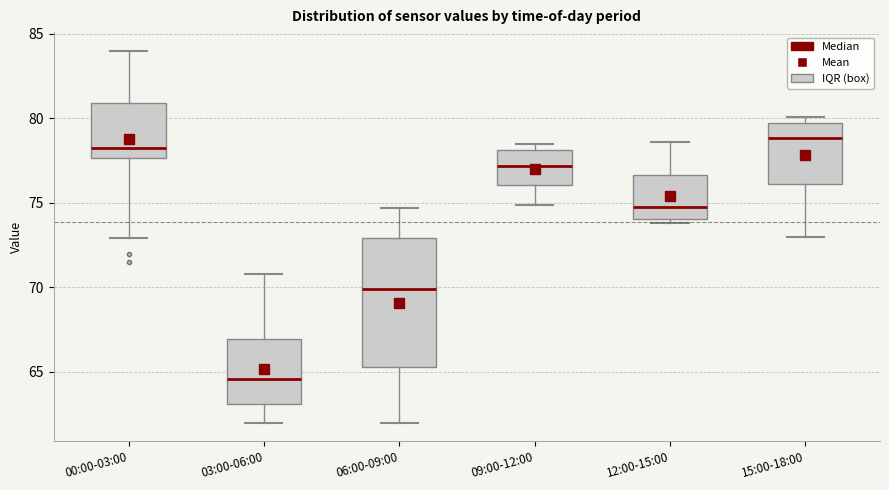

Which box is the tallest, from its lower edge to its upper edge?

06:00-09:00